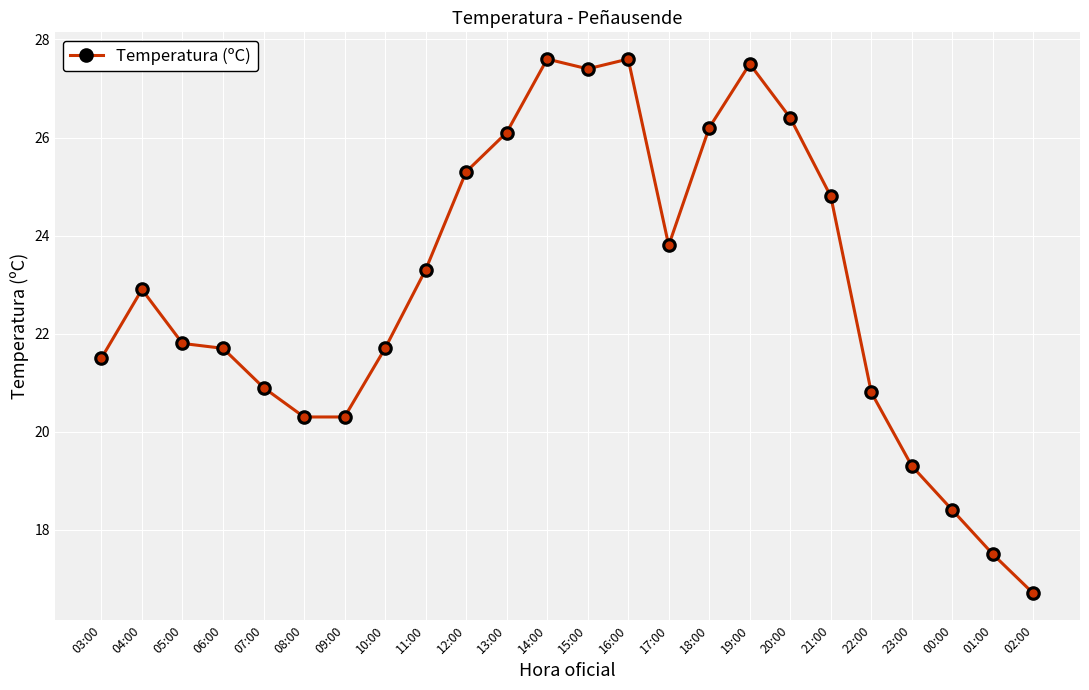

Where is the data nearest to the value 22?

05:00